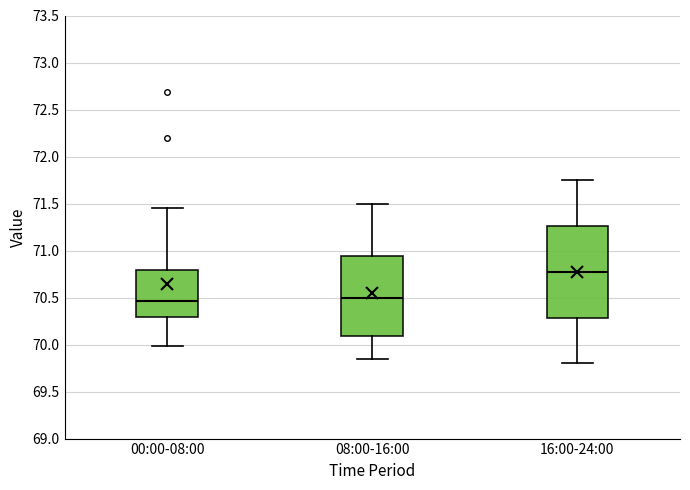

Reading left to right, transcribe this box plot: for each box, give where its median line is, the range the box spans, and where its two whiskers end, as read against the y-axis. The values are not printed on the chart, so give them approximately, as read against the axis.

00:00-08:00: median 70.45, box 70.30 to 70.80, whiskers 70.00 to 71.45
08:00-16:00: median 70.50, box 70.10 to 70.95, whiskers 69.85 to 71.50
16:00-24:00: median 70.80, box 70.30 to 71.25, whiskers 69.80 to 71.75